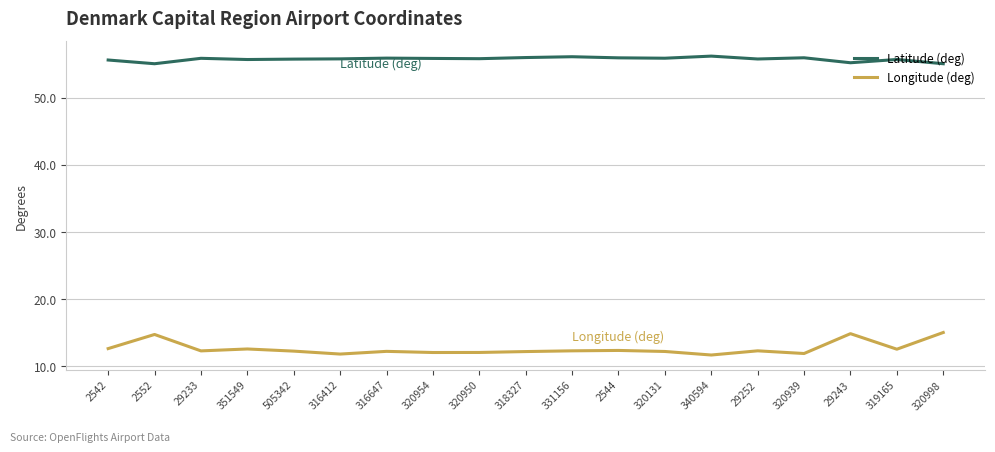

True or false: Latitude (deg) has more than 1 interior local peaks.

True